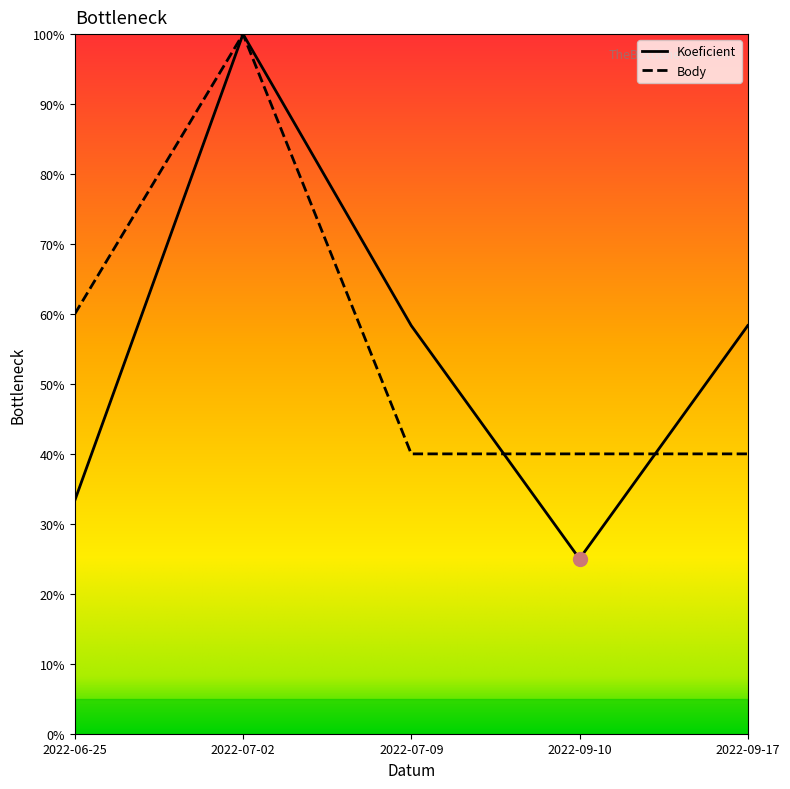

At which category is the sum across all series the highest?

2022-07-02